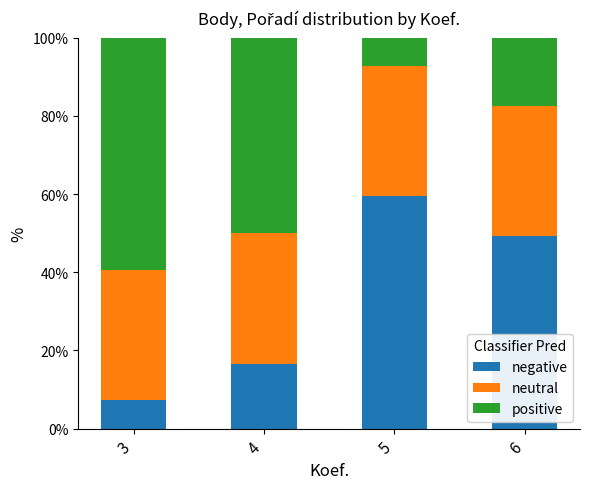

How many data points does each series have?

4